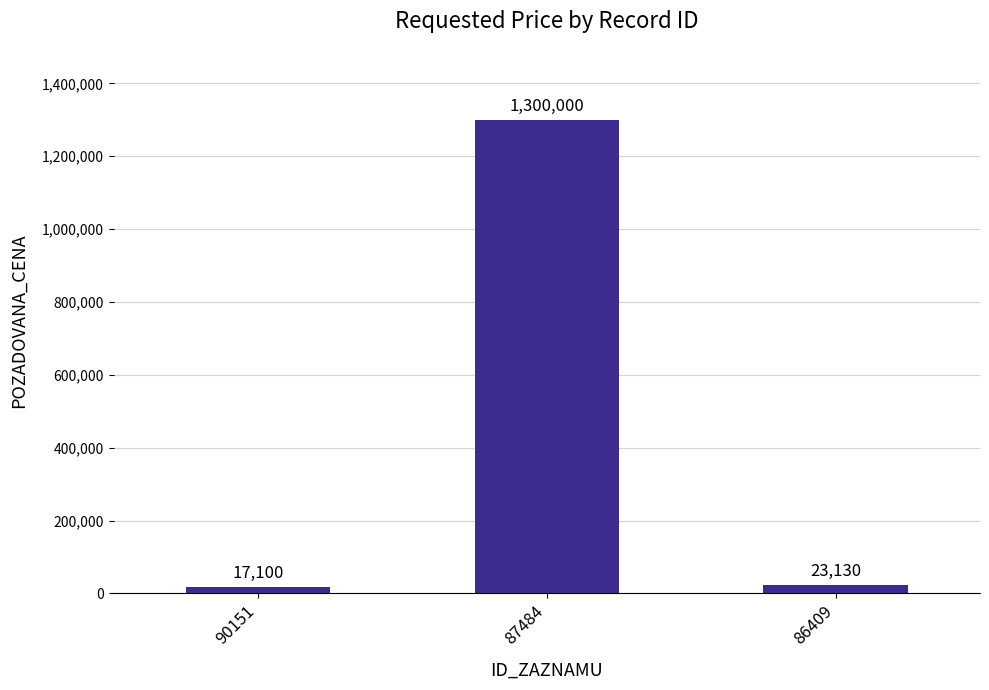

At which category does the chart reach its peak across all series?

87484